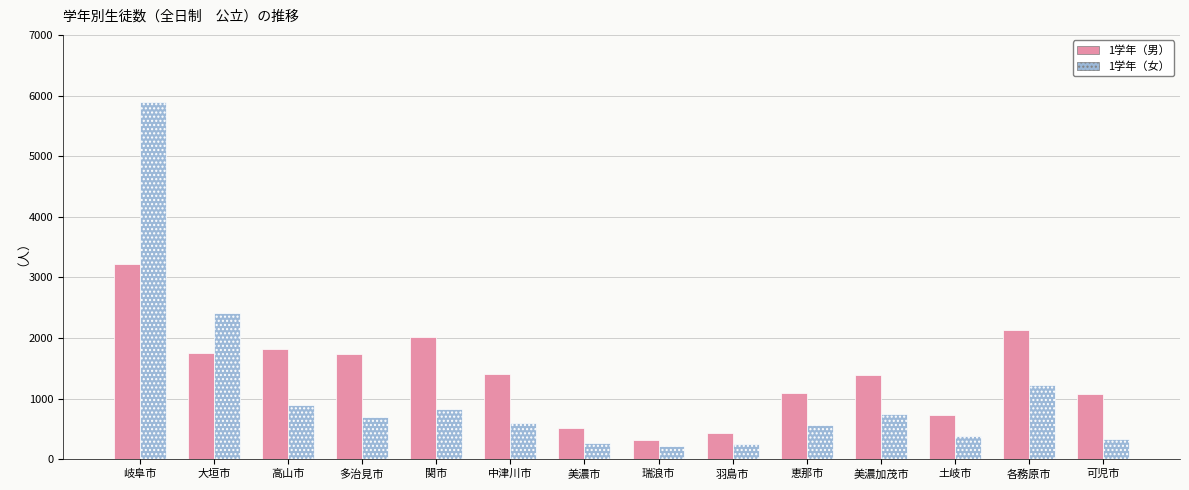

Rank the series by their maximum value, from highest to lowest.

1学年（女）, 1学年（男）